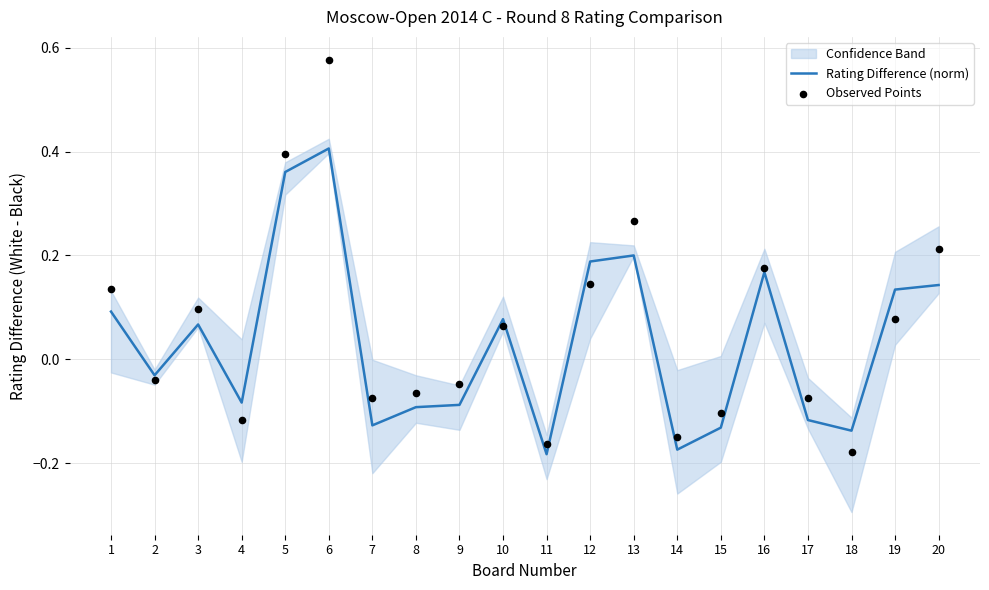

At how many categories does at least one series exceed 0?

10